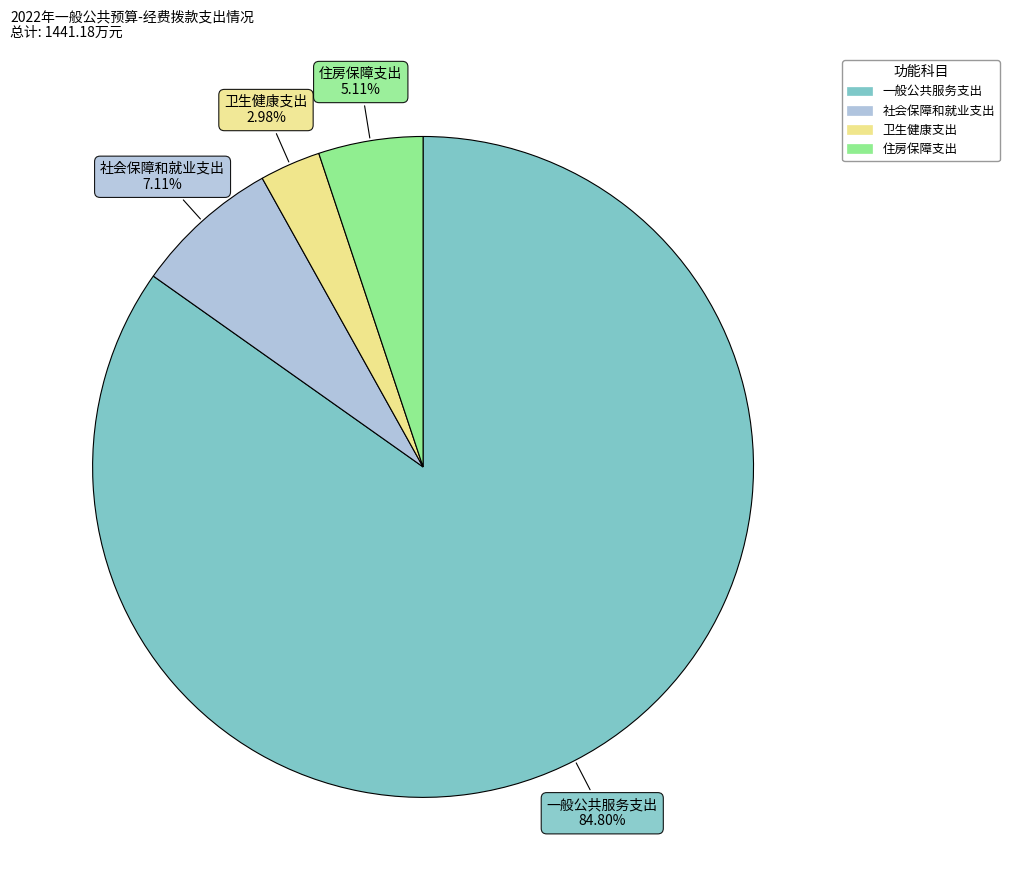

Which category accounts for the majority?

一般公共服务支出